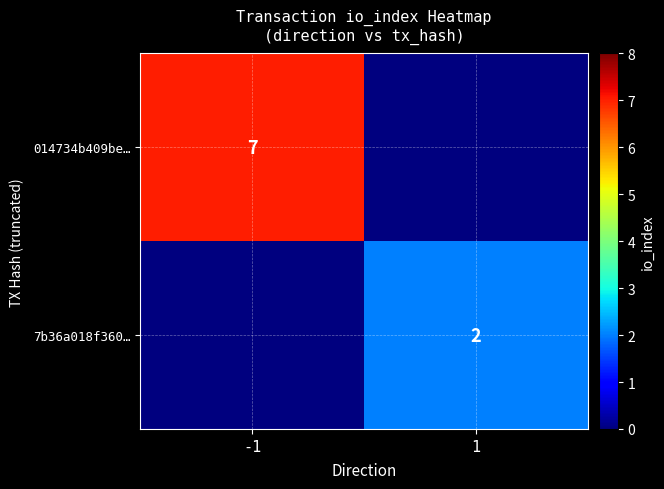

True or false: 014734b409be… has a value of 5 at -1.

False